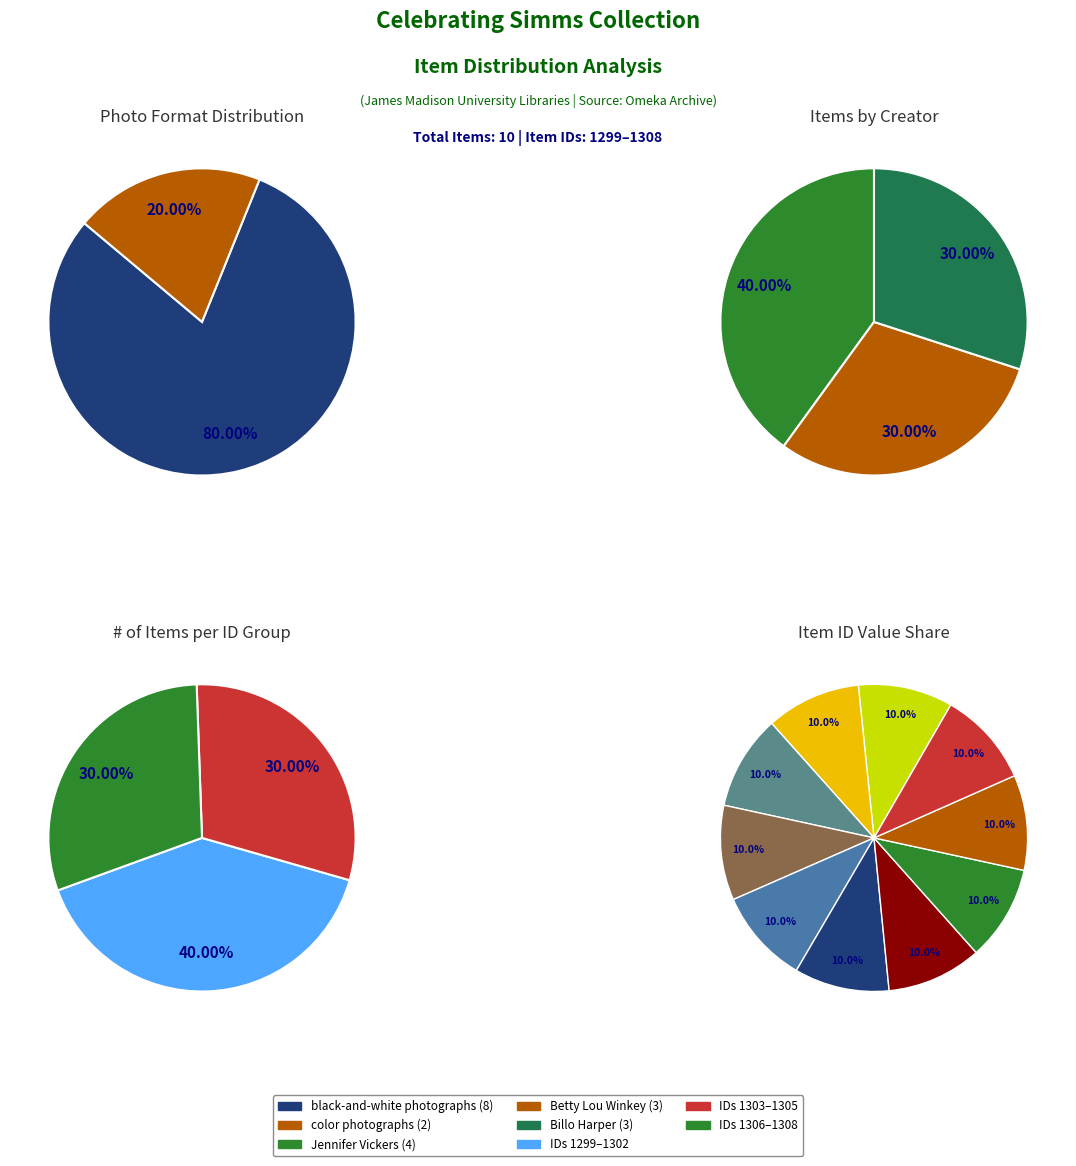

What percentage do Three Graduates and Three Generations together represent?

20.0%